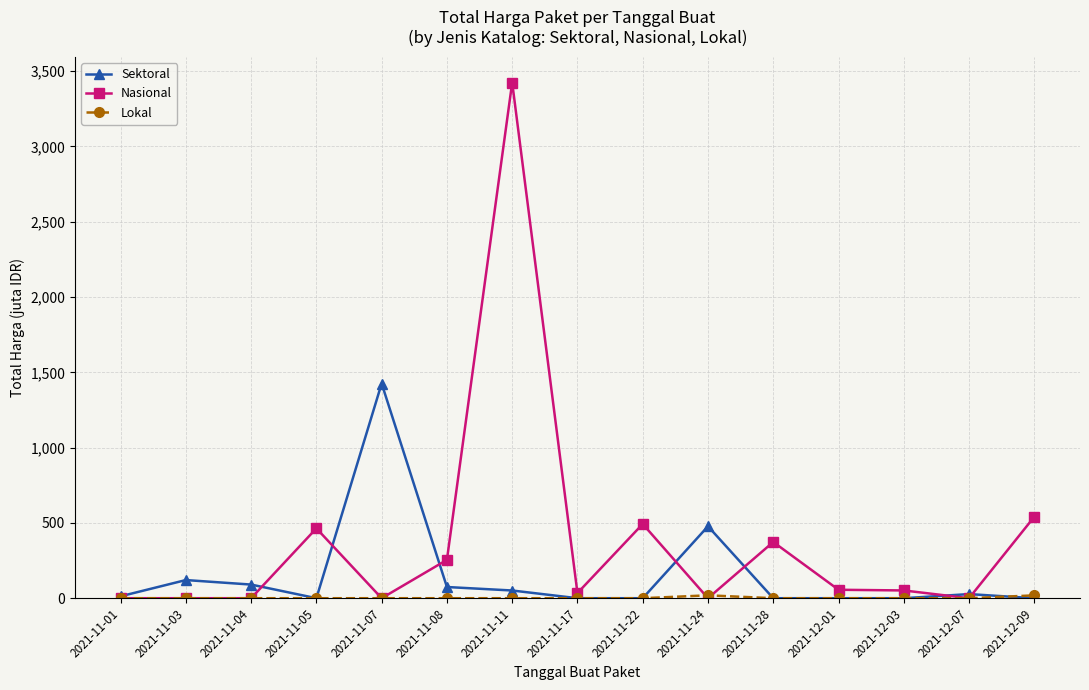

How many lines are shown in the chart?

3